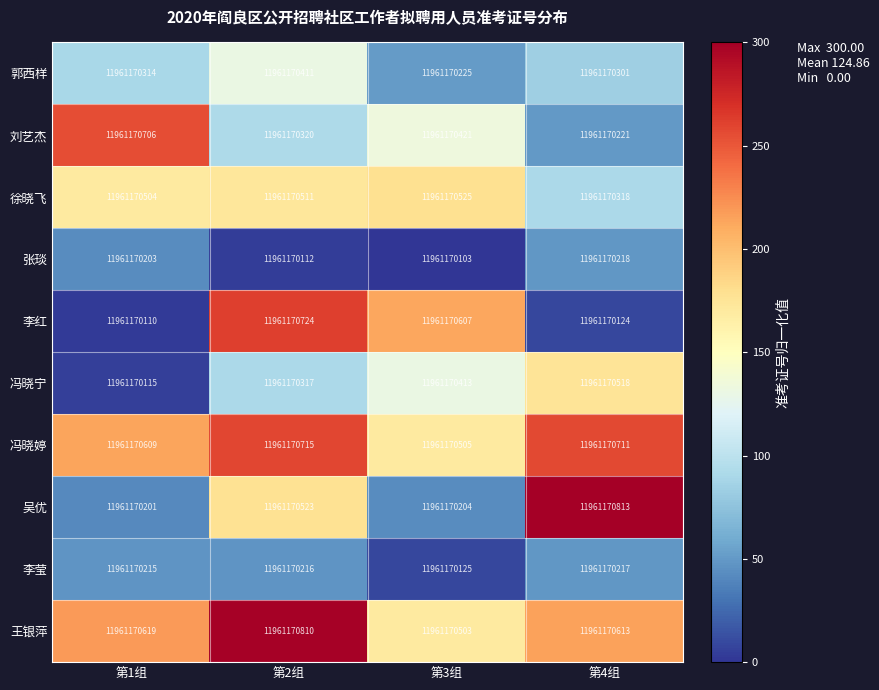

How many values in the 冯晓宁 series exceed 130?

2